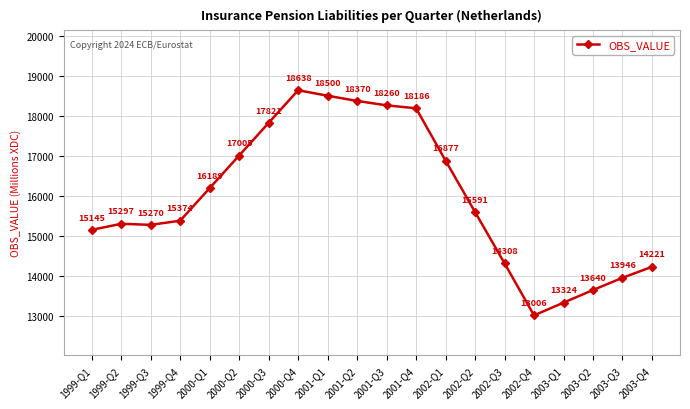

Where does the data first go above 15591?

2000-Q1